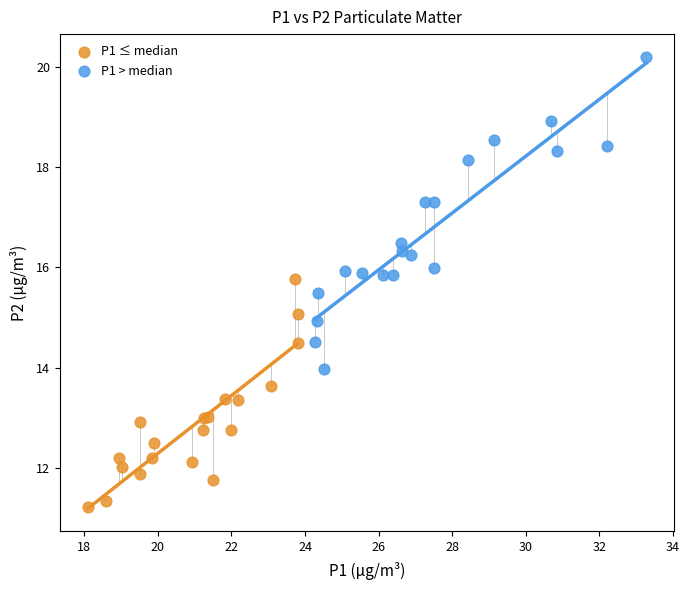

Which series contains the lowest Y value?

P1 ≤ median